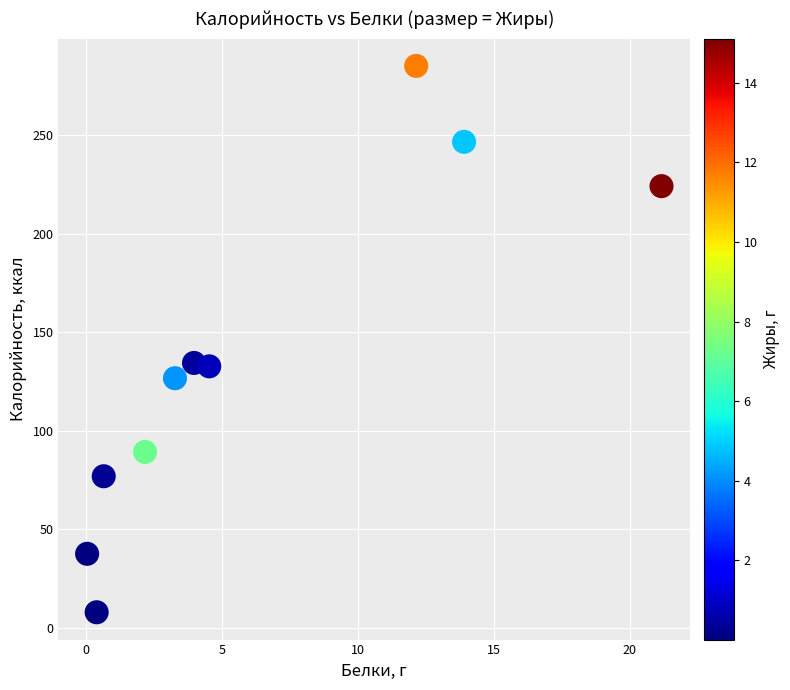

What is the range of X values (max minus min)?

21.1